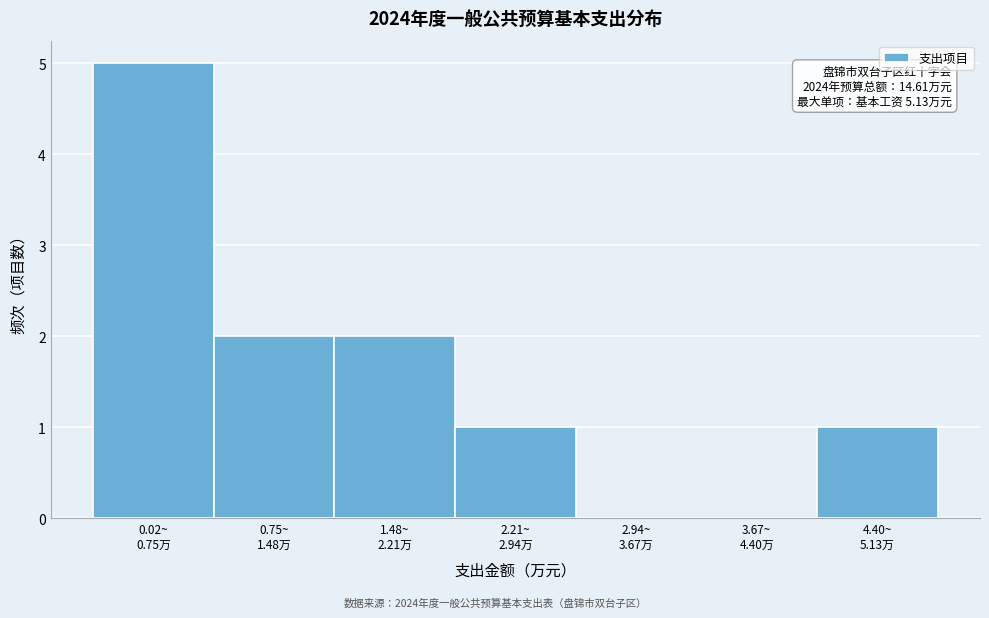

What is the maximum value shown in the chart?

5